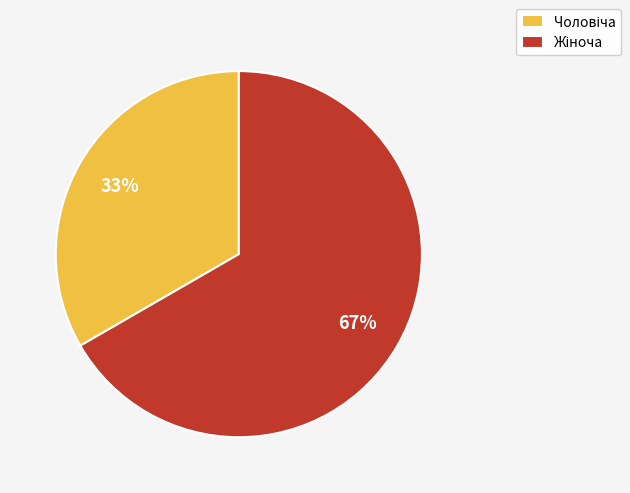

To the nearest percent, what is the average slice percentage?

50%